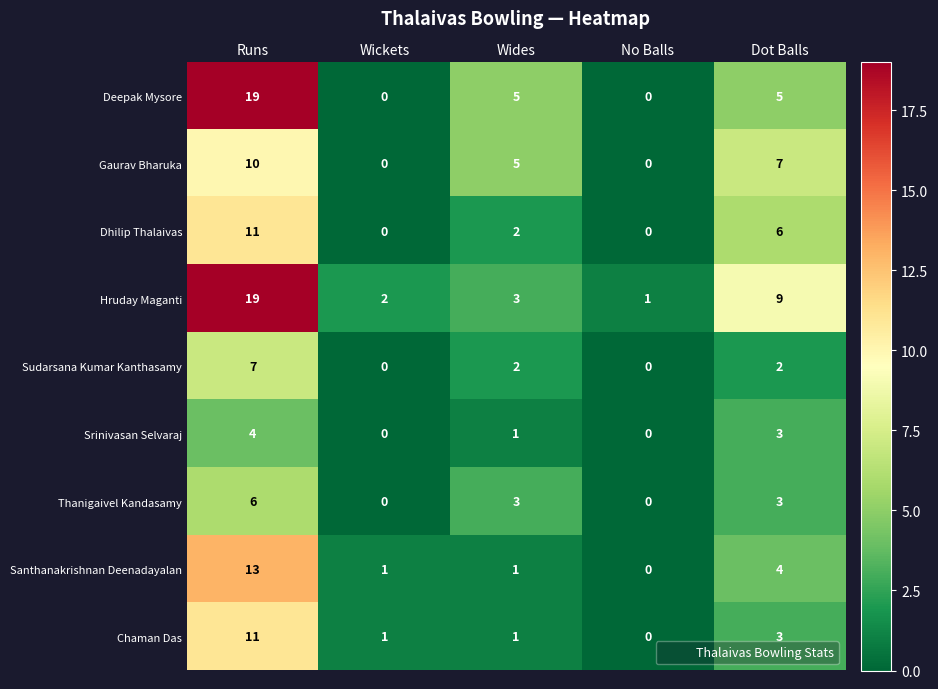

At how many categories does at least one series exceed 10?

1